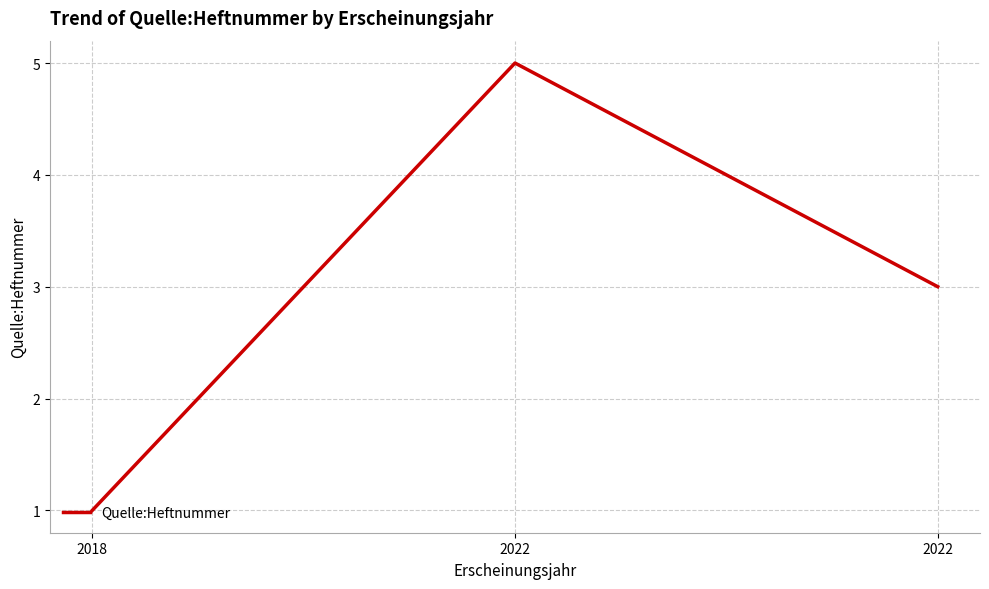

How many distinct data groups are displayed?

1